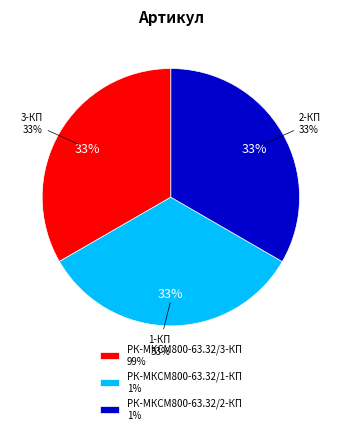

How many segments does this pie chart have?

3